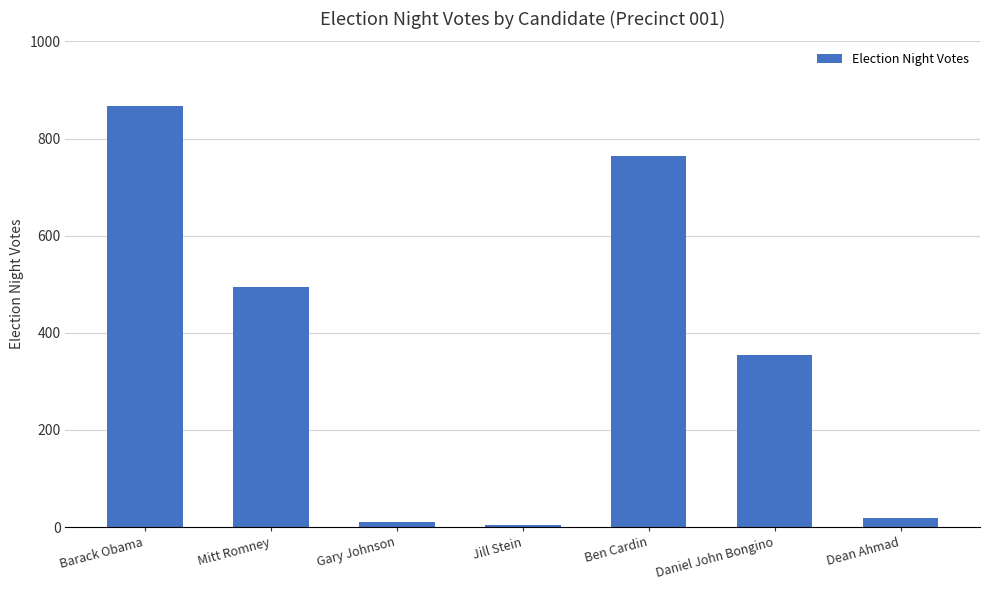

What is the value of the 3rd bar from the left?

10